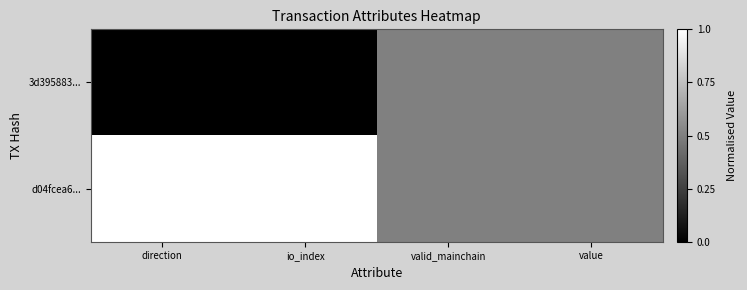

Reading left to right, extract all data points from this chart.

3d395883...: direction=0.0	io_index=0.0	valid_mainchain=0.5	value=0.5
d04fcea6...: direction=1.0	io_index=1.0	valid_mainchain=0.5	value=0.5